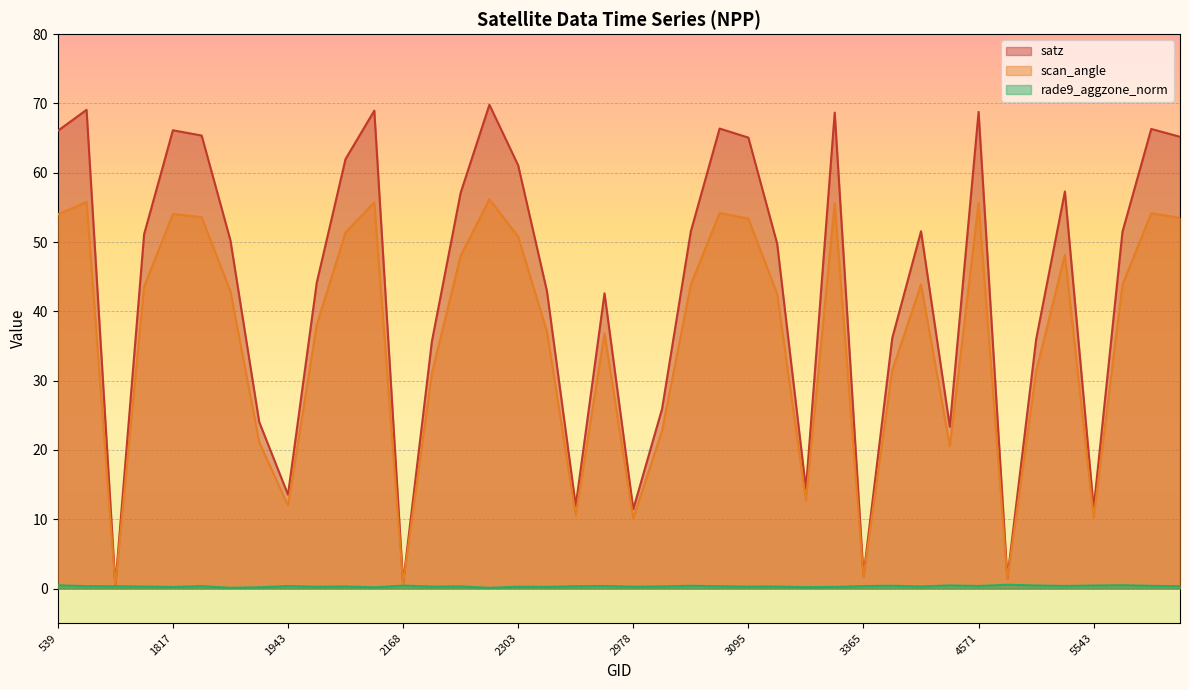

At which category does scan_angle reach its first local valley?

872